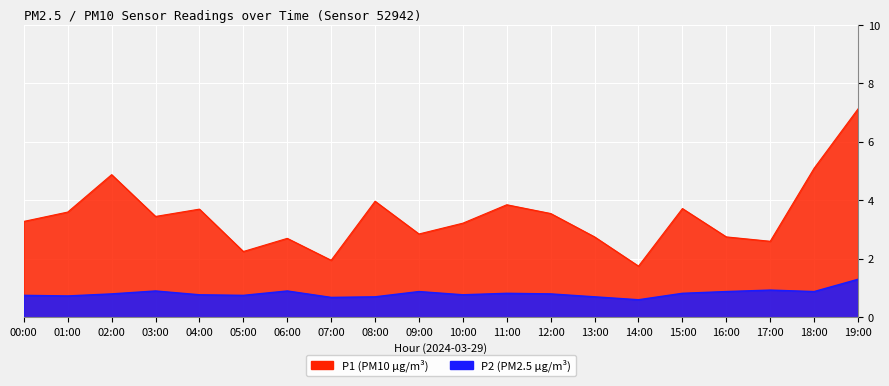

What is the smallest value displayed?

0.6